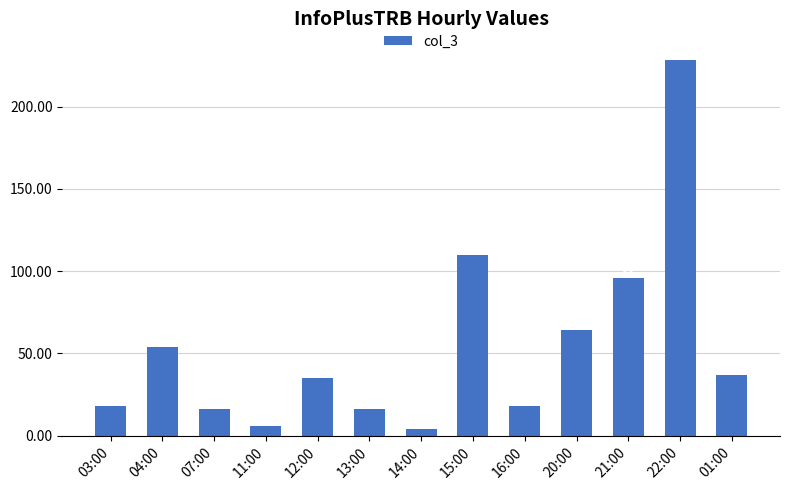

How many bars are there in total?

13